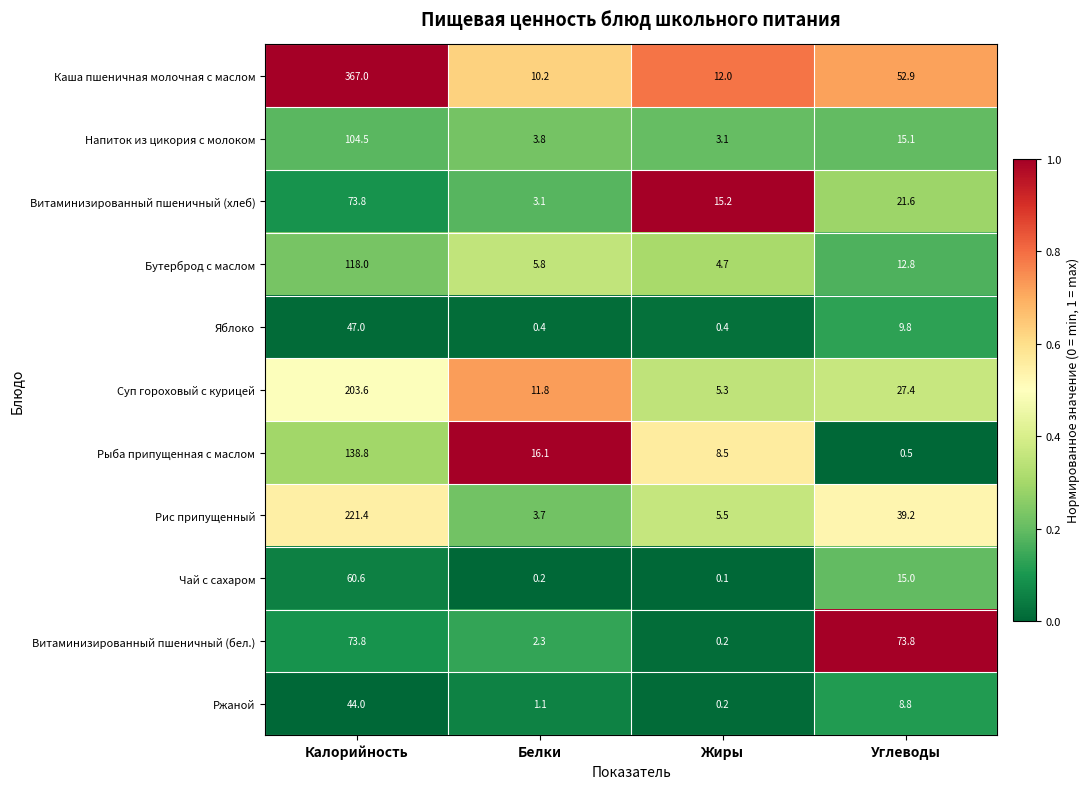

The value of Суп гороховый с курицей at Жиры is 8.6. True or false?

False